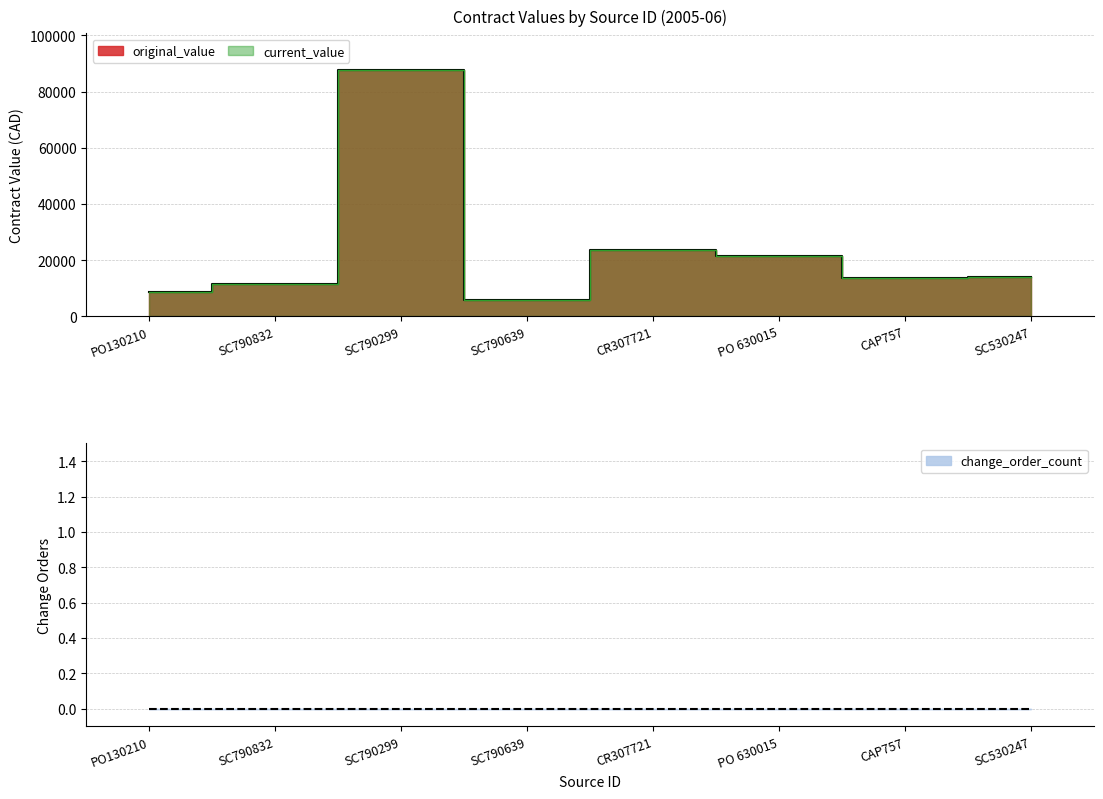

What is the label of the 8th point from the right?

PO130210